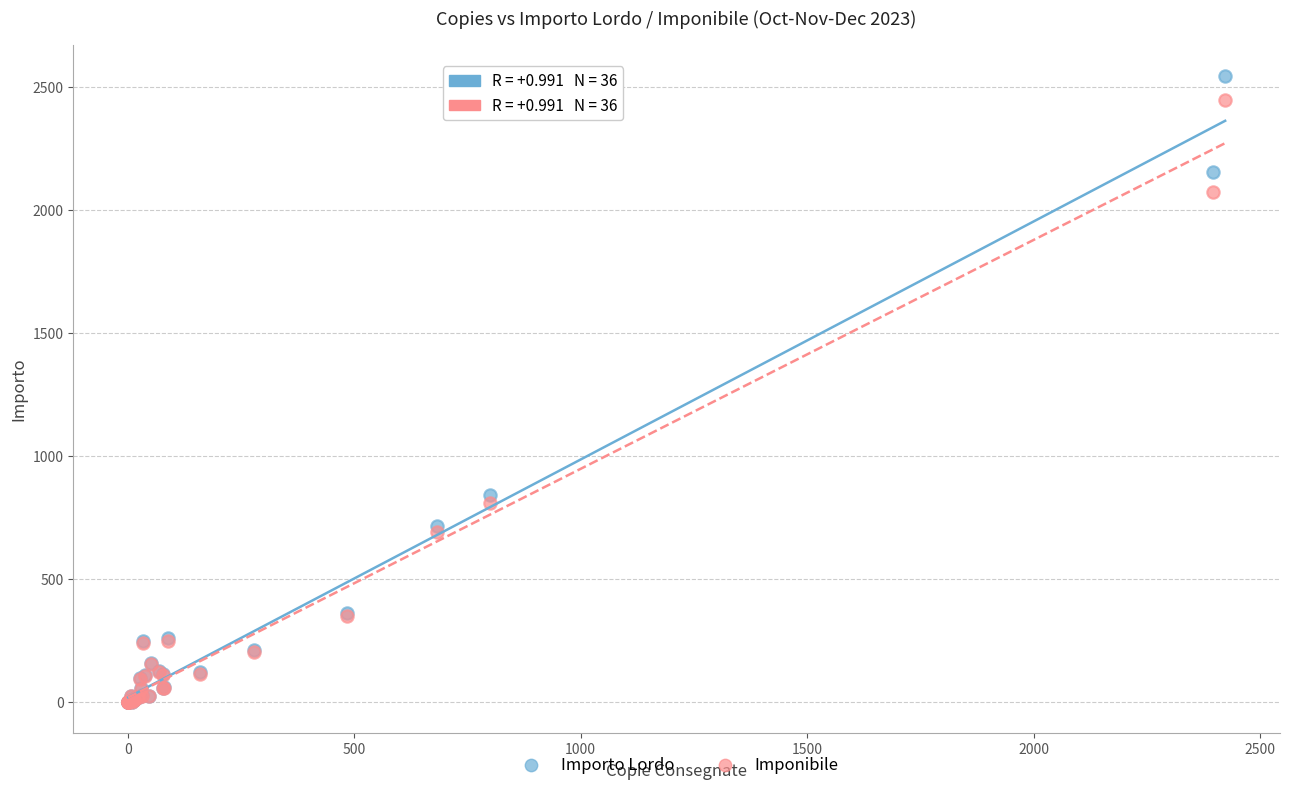

Which series has the largest Y range (max minus min)?

Importo Lordo